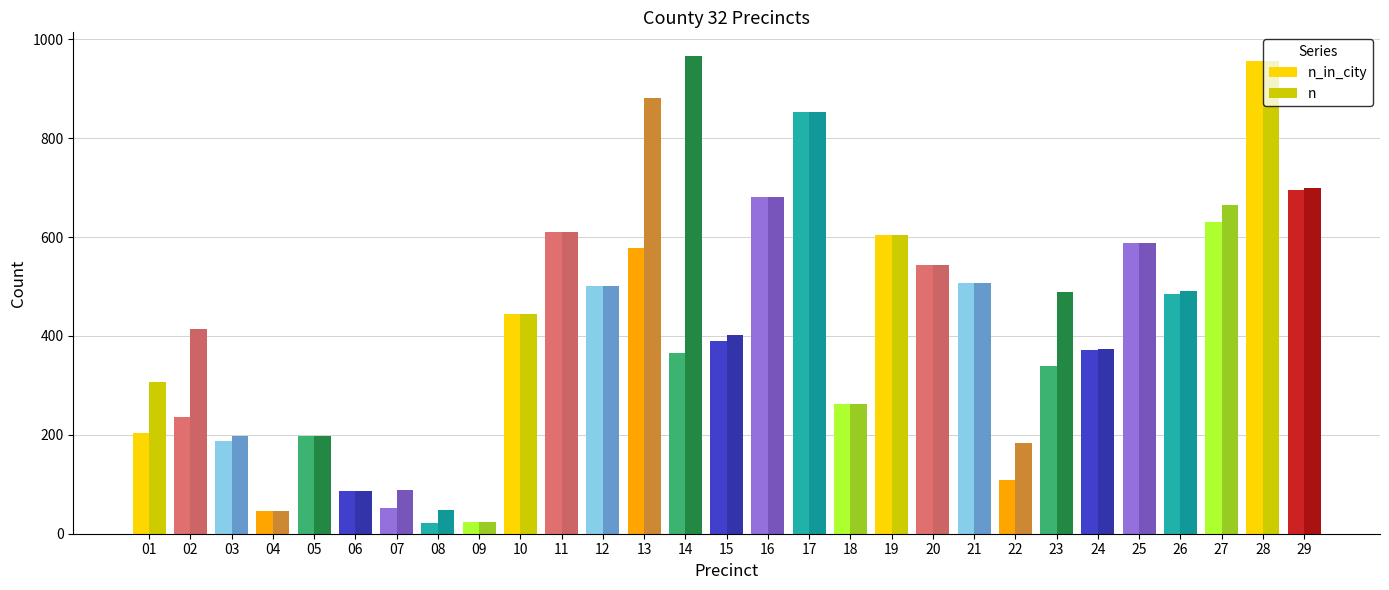

At which category is the sum across all series the highest?

28